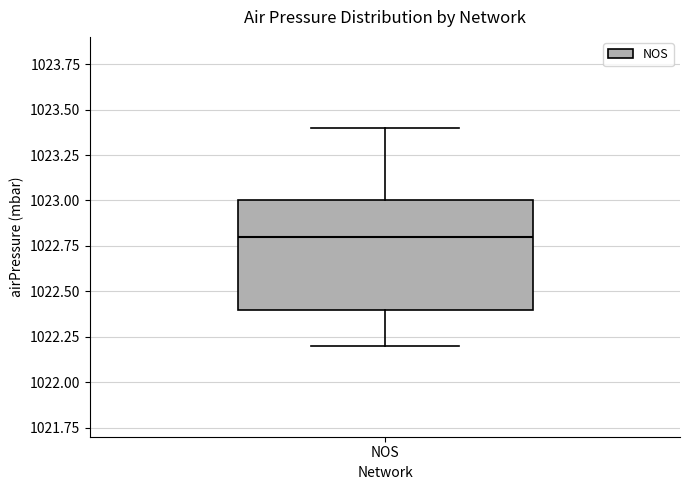

Read this box plot against the y-axis: the position of the median line, the range covered by the box, and the ends of both whiskers. The values are not printed on the chart, so give them approximately, as read against the axis.

median 1022.8, box 1022.4 to 1023.0, whiskers 1022.2 to 1023.4